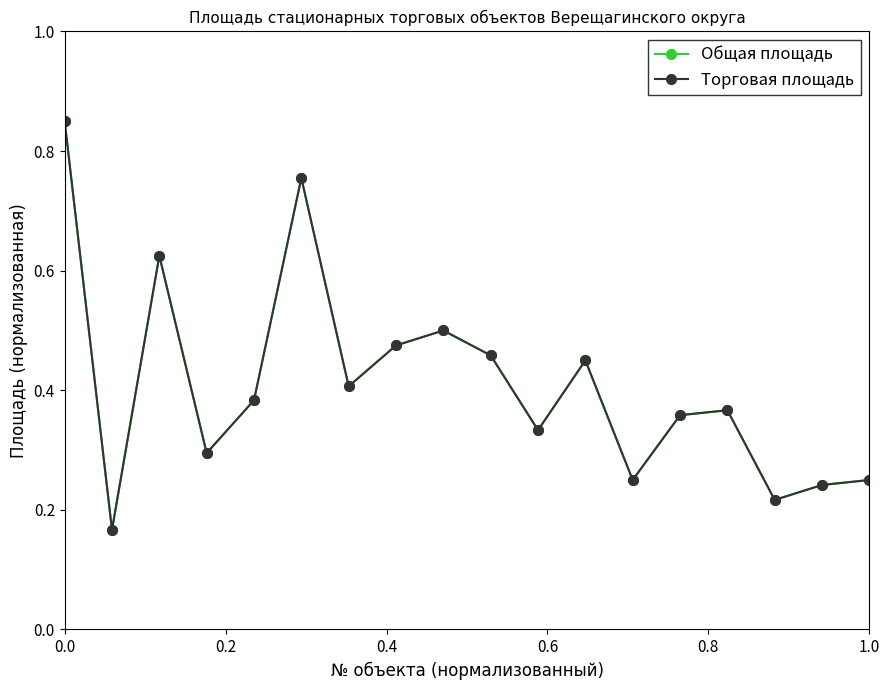

At how many categories does at least one series exceed 0?

18